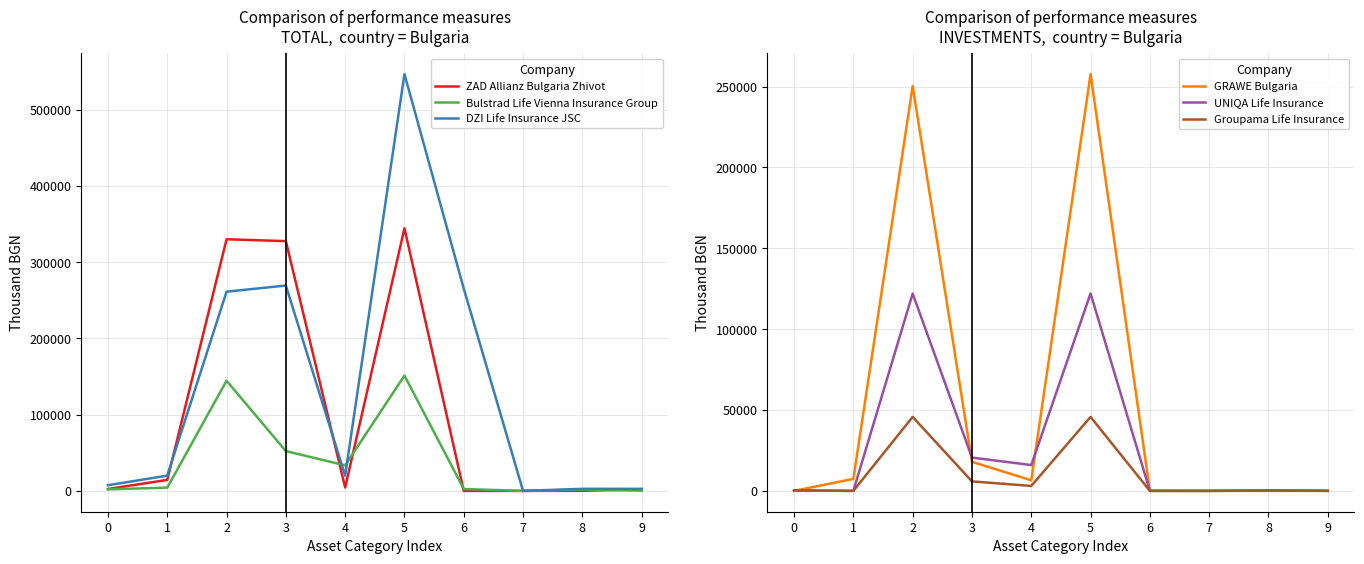

True or false: DZI Life Insurance JSC has a value of 32504.3 at 4.

False